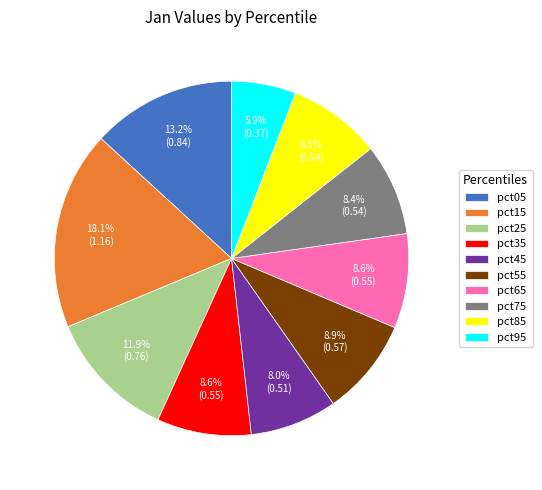

Which has a higher value, pct85 or pct45?

pct85